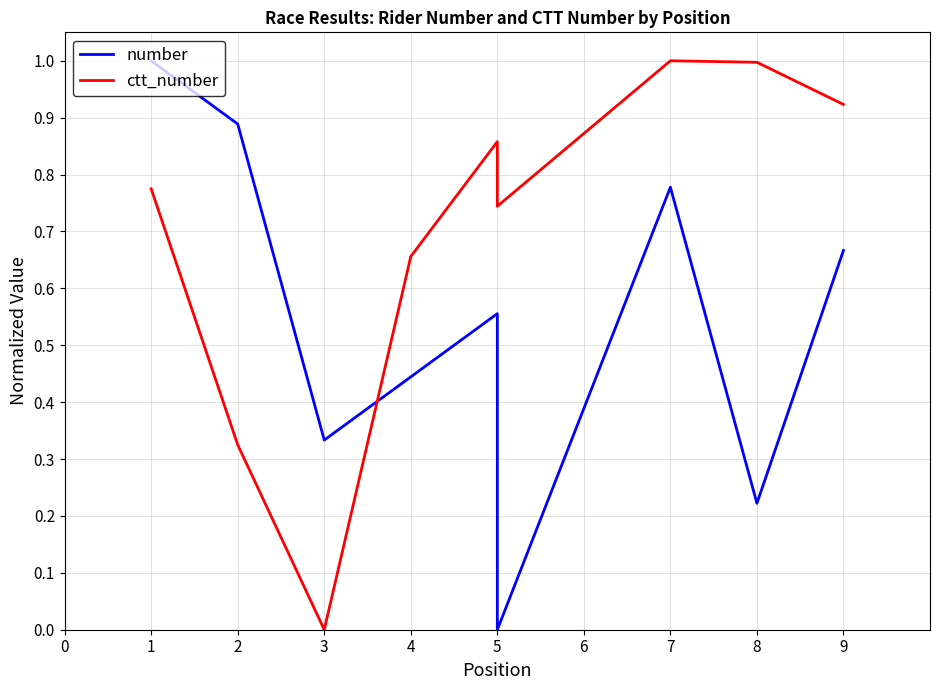

What are all the series names shown in the legend?

number, ctt_number